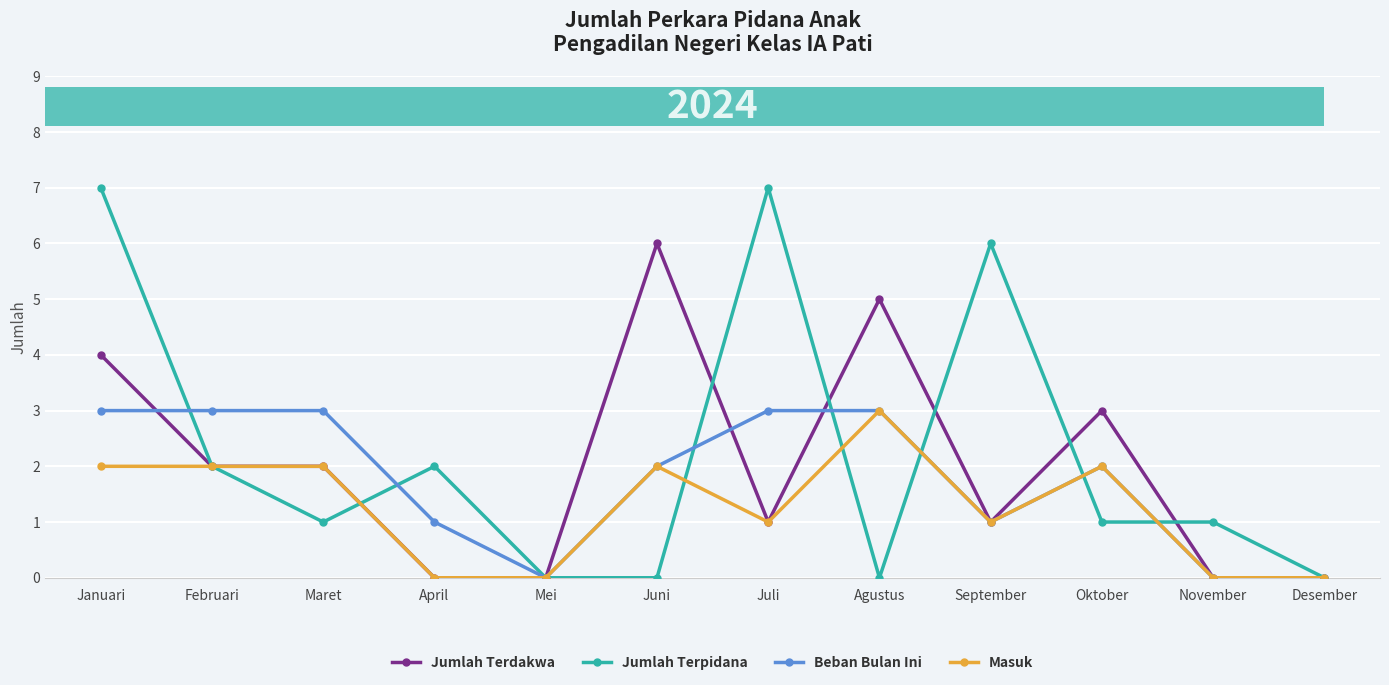

True or false: Jumlah Terdakwa and Jumlah Terpidana cross at least once.

True